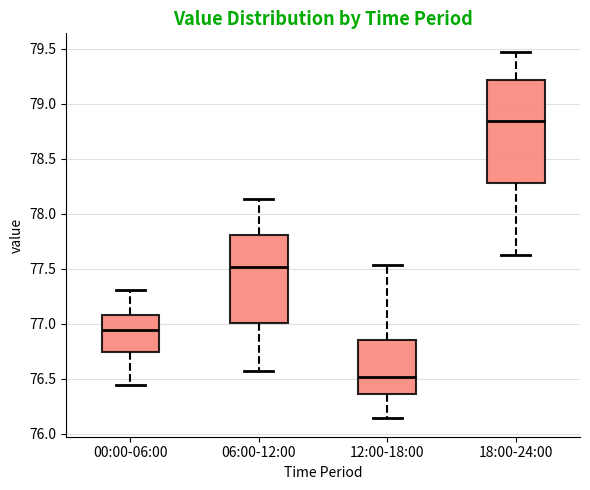

Reading left to right, transcribe this box plot: for each box, give where its median line is, the range the box spans, and where its two whiskers end, as read against the y-axis. The values are not printed on the chart, so give them approximately, as read against the axis.

00:00-06:00: median 76.95, box 76.75 to 77.10, whiskers 76.45 to 77.30
06:00-12:00: median 77.50, box 77.00 to 77.80, whiskers 76.55 to 78.15
12:00-18:00: median 76.50, box 76.35 to 76.85, whiskers 76.15 to 77.55
18:00-24:00: median 78.85, box 78.30 to 79.20, whiskers 77.65 to 79.50